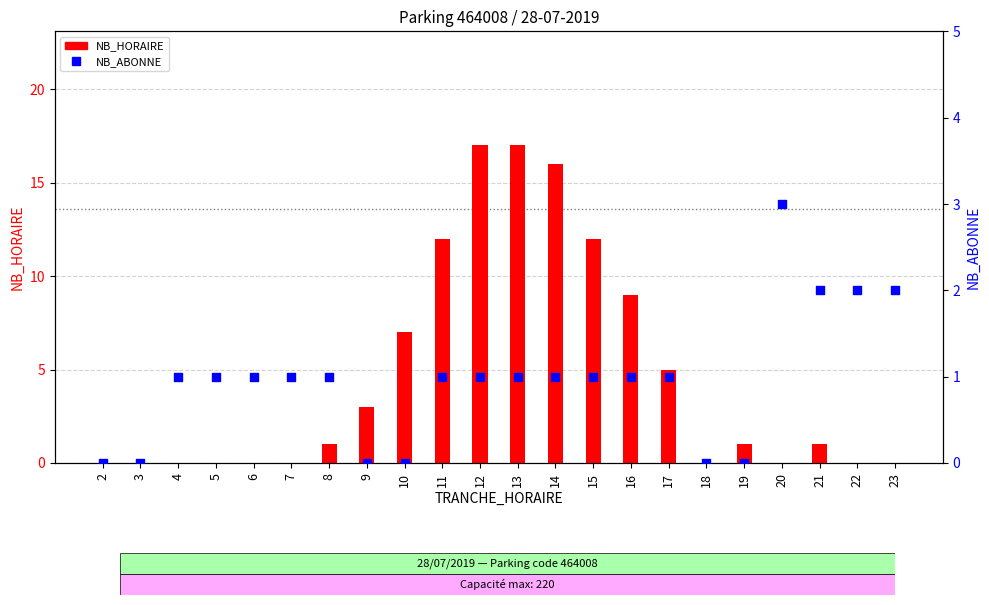

Which series contains the highest Y value?

NB_HORAIRE